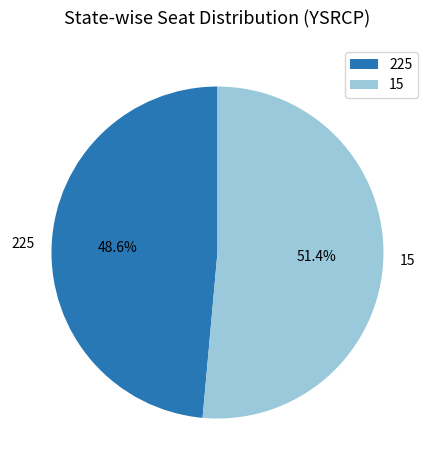

The 15 slice represents 60% of the pie. True or false?

False